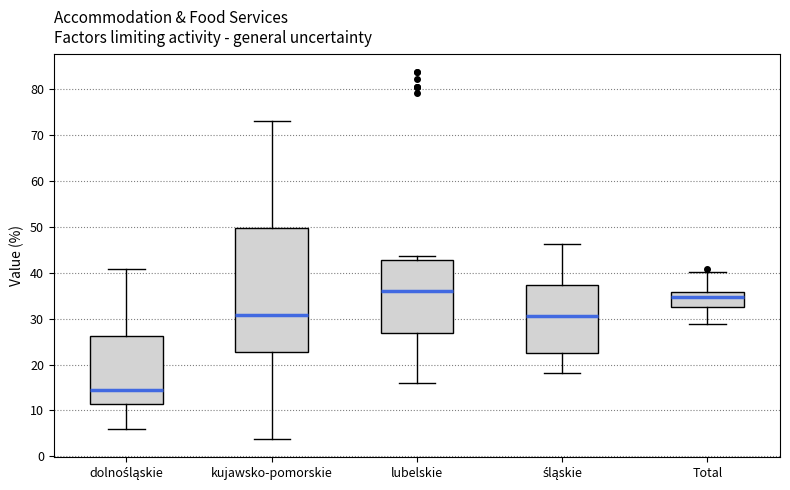

Where does the median line of the box for dolnośląskie sit on the y-axis? The values are not printed on the chart, so give them approximately, as read against the axis.

14